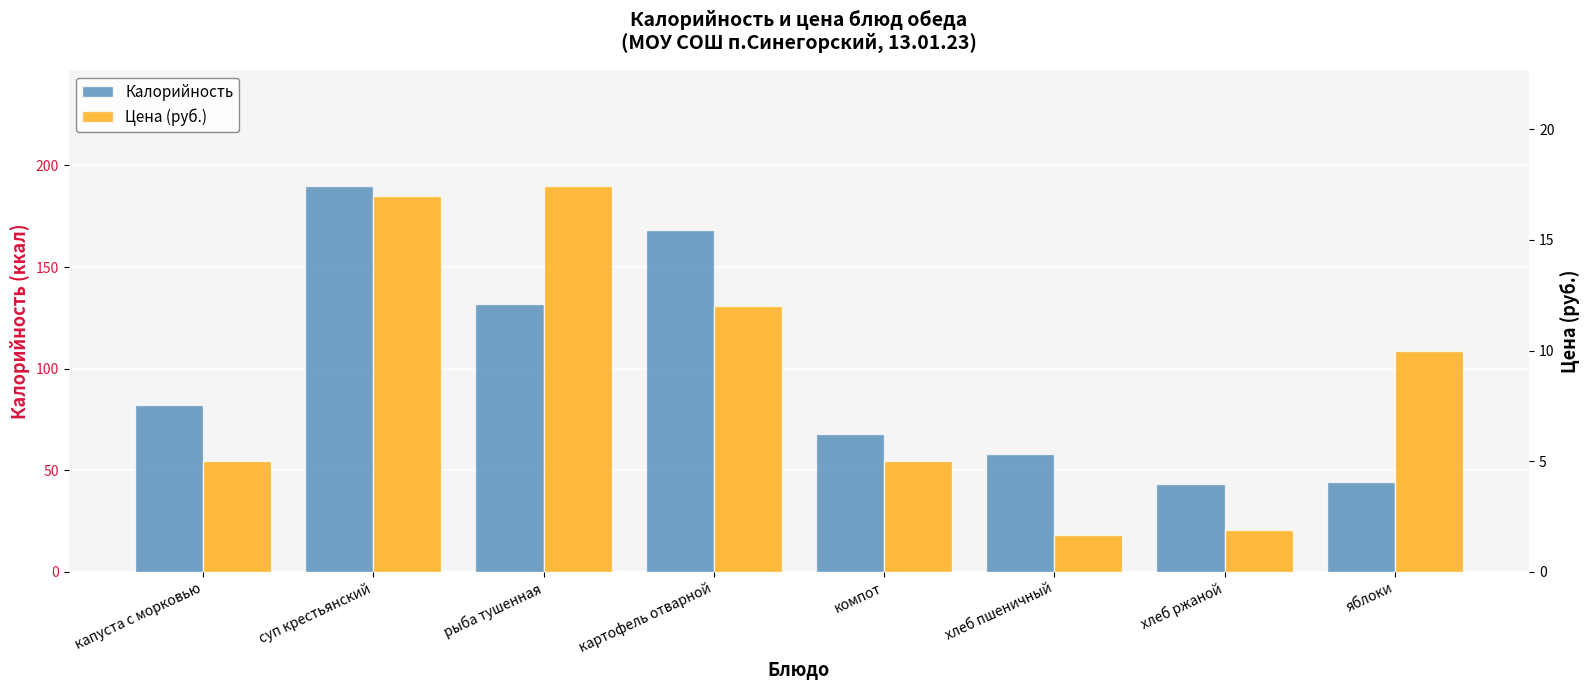

Reading right to left, extract all data points from this chart.

Калорийность: яблоки=44.0	хлеб ржаной=43.0	хлеб пшеничный=58.0	компот=68.0	картофель отварной=168.0	рыба тушенная=132.0	суп крестьянский=190.0	капуста с морковью=82.0
Цена (руб.): яблоки=10.0	хлеб ржаной=1.9	хлеб пшеничный=1.6	компот=5.0	картофель отварной=12.0	рыба тушенная=17.4	суп крестьянский=17.0	капуста с морковью=5.0